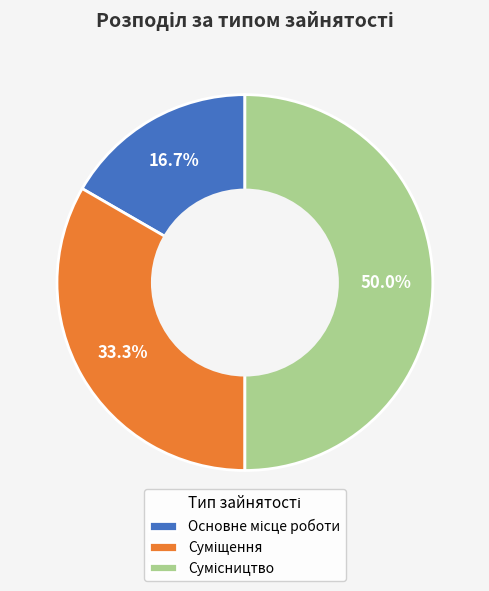

Which category has the biggest portion of the pie?

Сумісництво